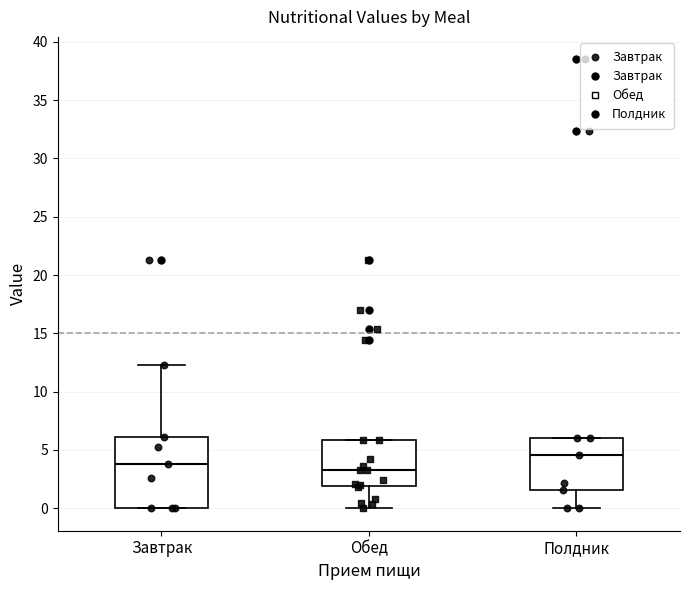

Which box is the tallest, from its lower edge to its upper edge?

Завтрак